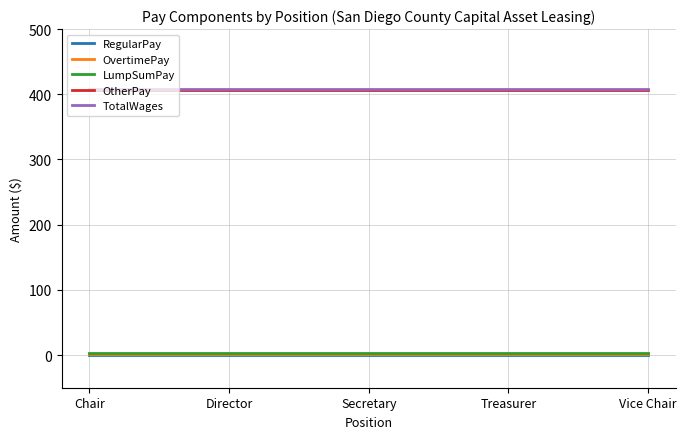

Which label corresponds to the smallest value in the chart?

Chair